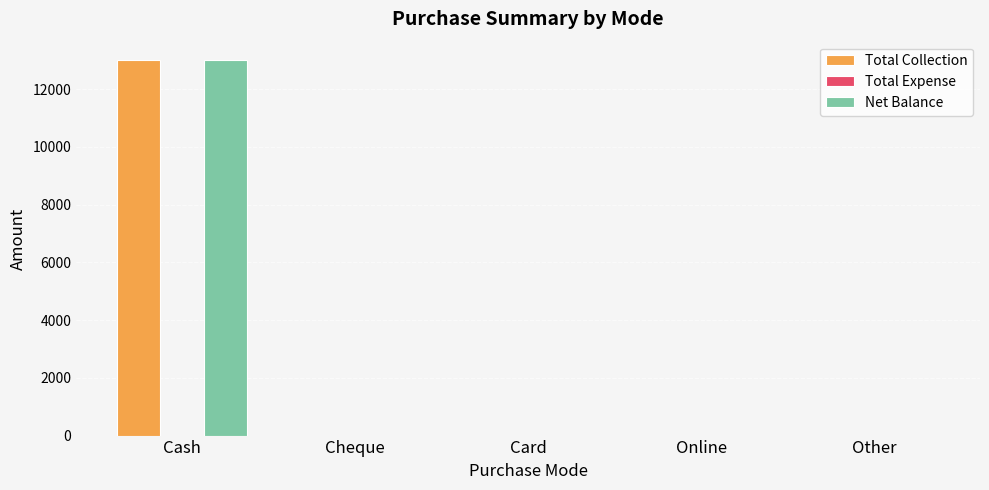

How many series are shown in this chart?

2